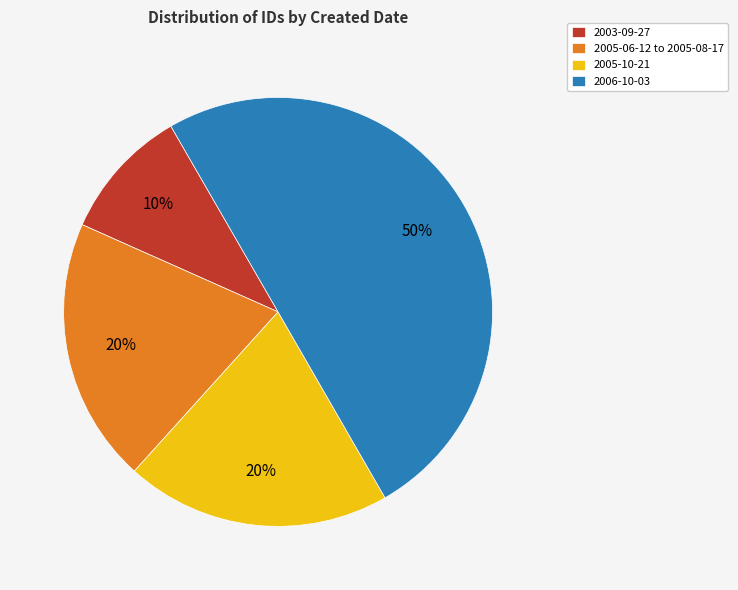

Which category has the biggest portion of the pie?

2006-10-03